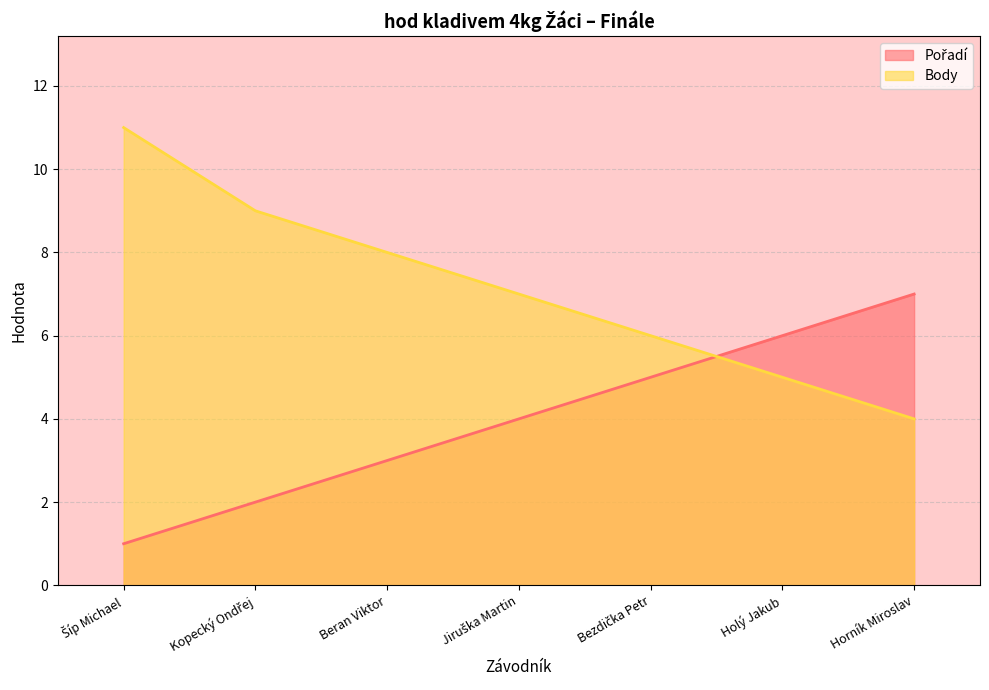

What position from the left is Šíp Michael?

1